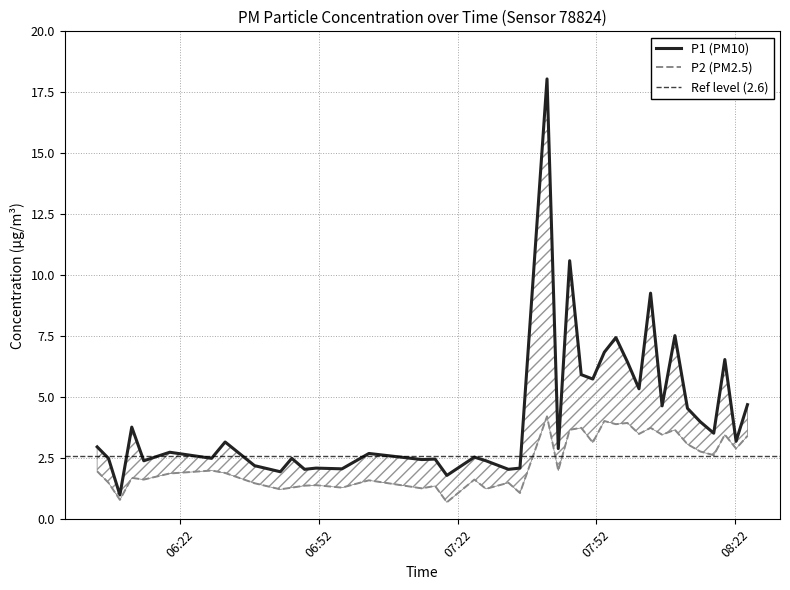

What is the difference between the second highest and minimum values in the P2 series?

3.3